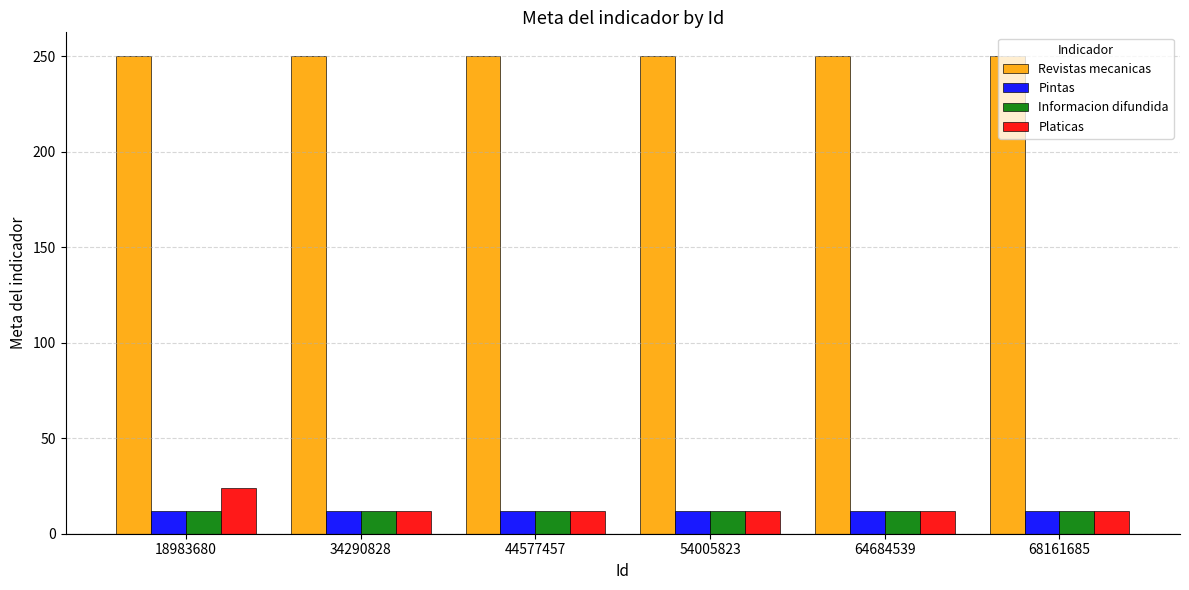

The Pintas series shows 12 at 44577457. True or false?

True